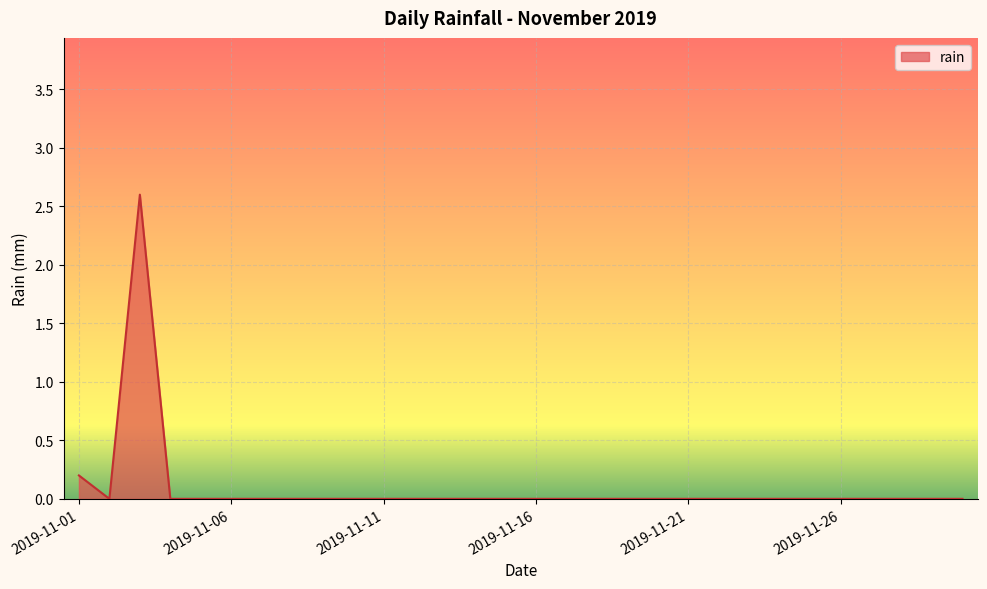

What is the difference between the maximum and minimum values?

2.6